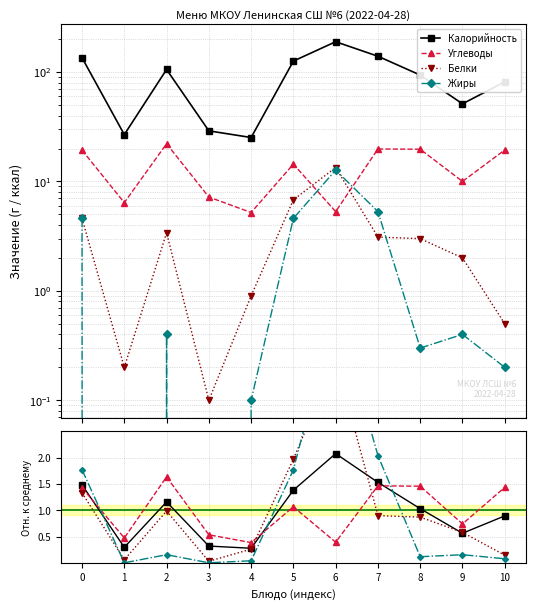

Does the chart have visible grid lines?

Yes